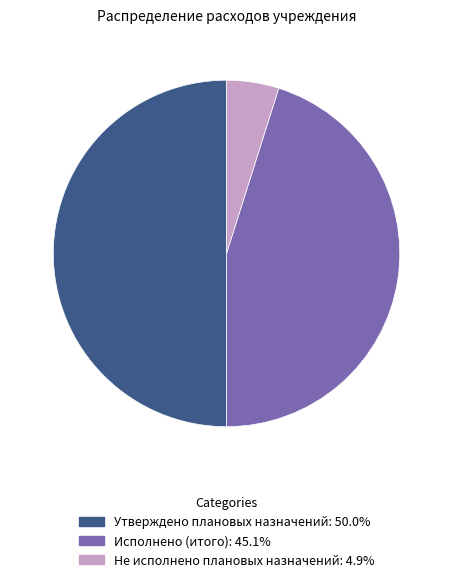

Does Не исполнено плановых назначений account for over 50% of the chart?

No